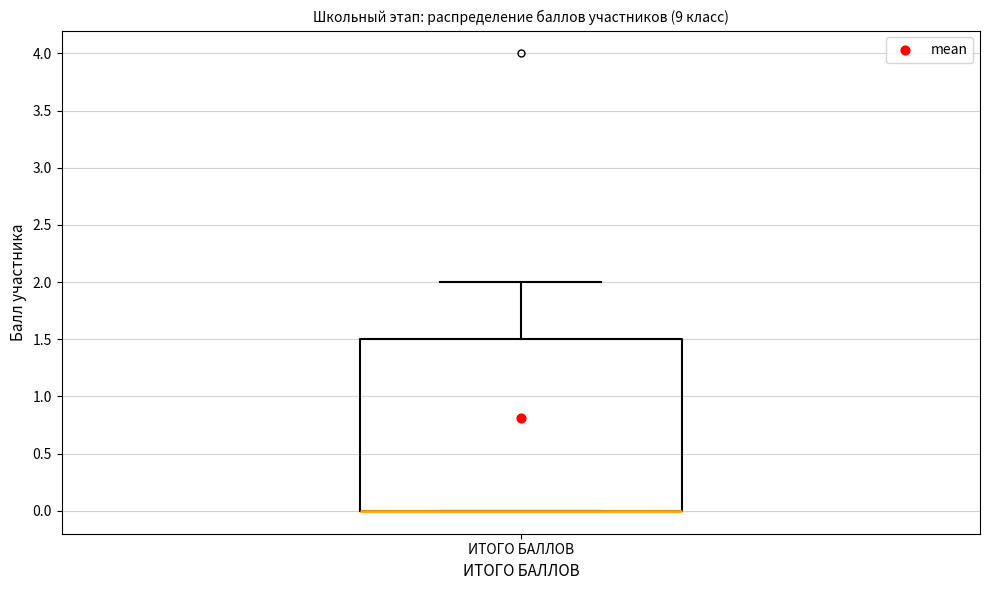

Read this box plot against the y-axis: the position of the median line, the range covered by the box, and the ends of both whiskers. The values are not printed on the chart, so give them approximately, as read against the axis.

median 0.0 (drawn on the box's lower edge), box 0.0 to 1.5, whiskers 0.0 to 2.0